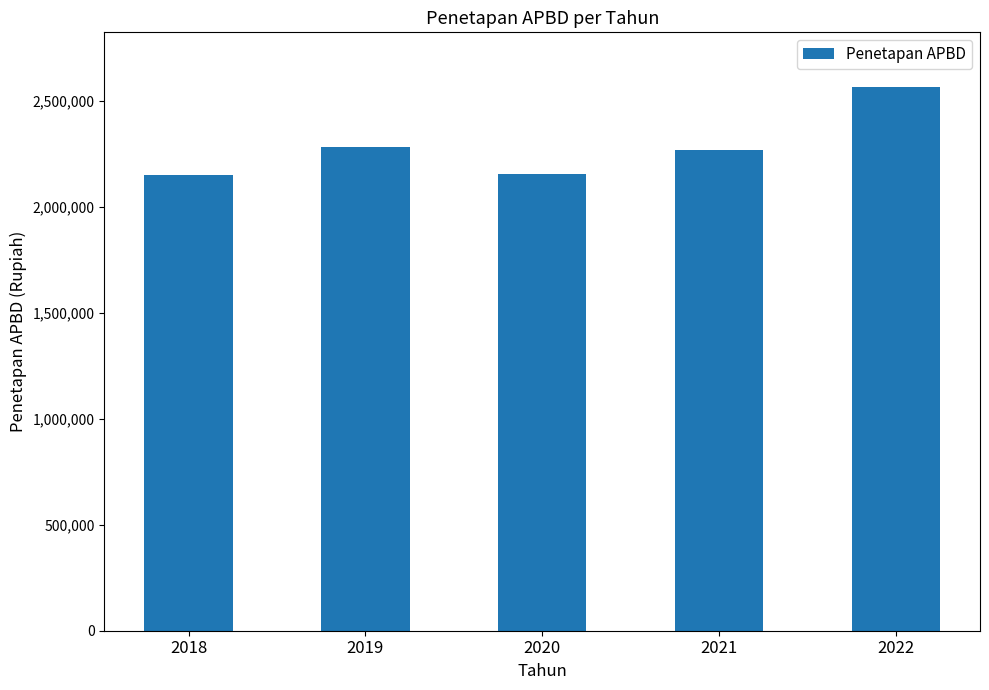

Read the value at 2021, to the nearest 10.

2268880